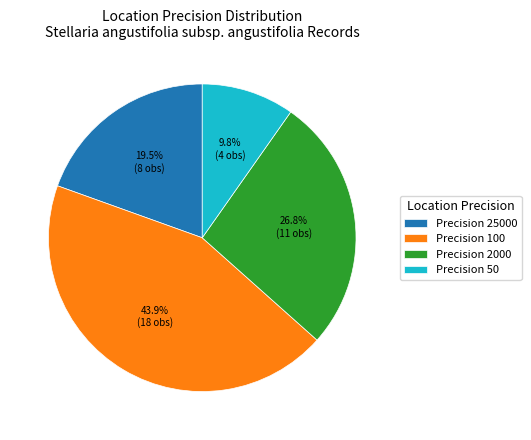

Which slice is the smallest?

Precision 50